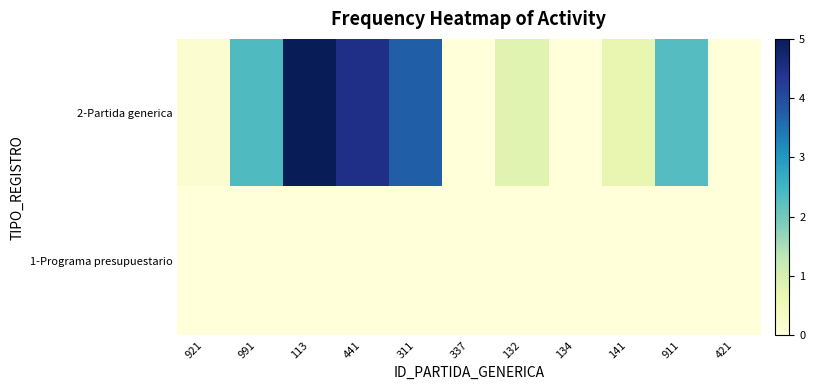

Which series has the largest range (max minus min)?

2-Partida generica